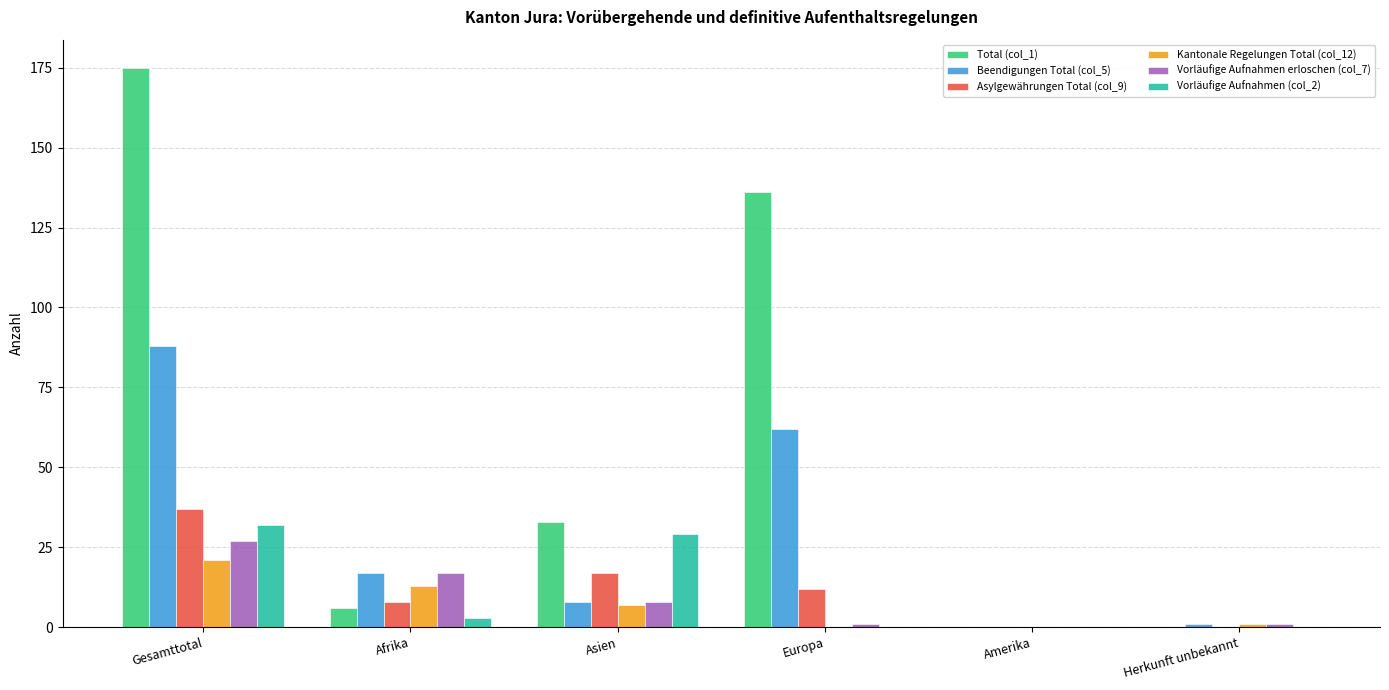

Which series has the largest total across all categories?

Total (col_1)